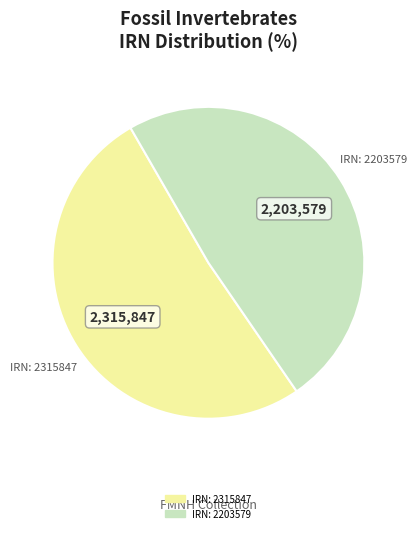

Is there a majority slice in this chart?

Yes